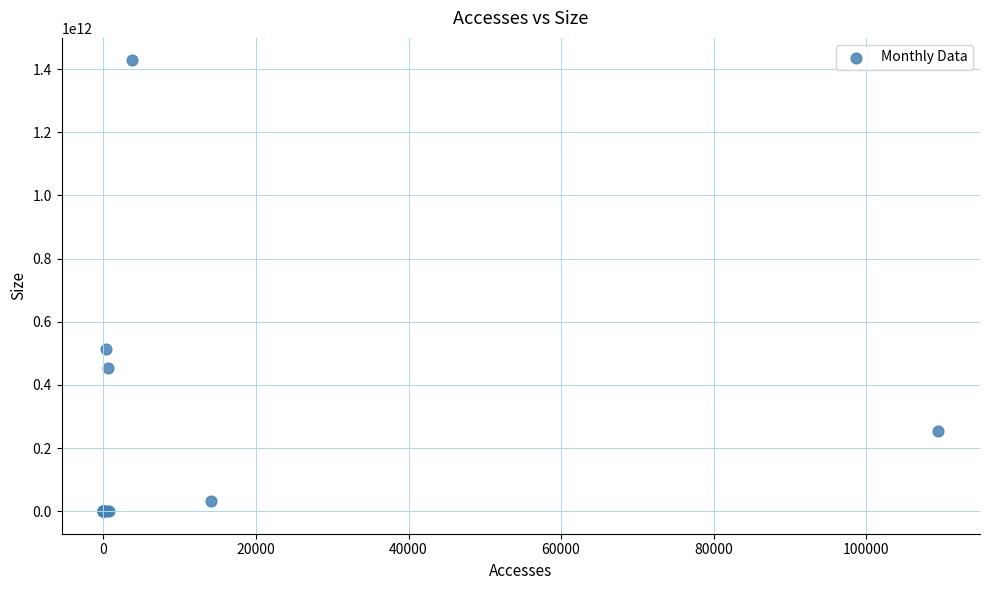

What Y value in the scatter plot is closest to 713903888256?

514593439744